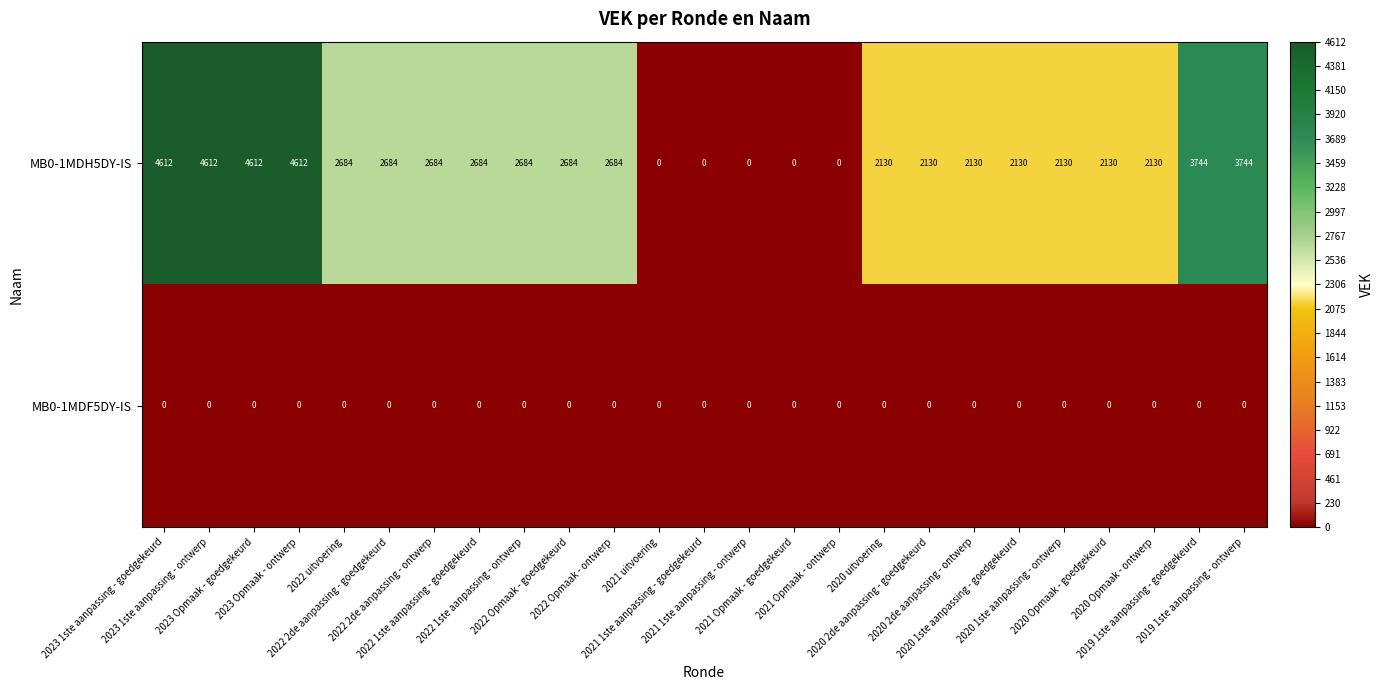

At how many categories does at least one series exceed 2533?

13